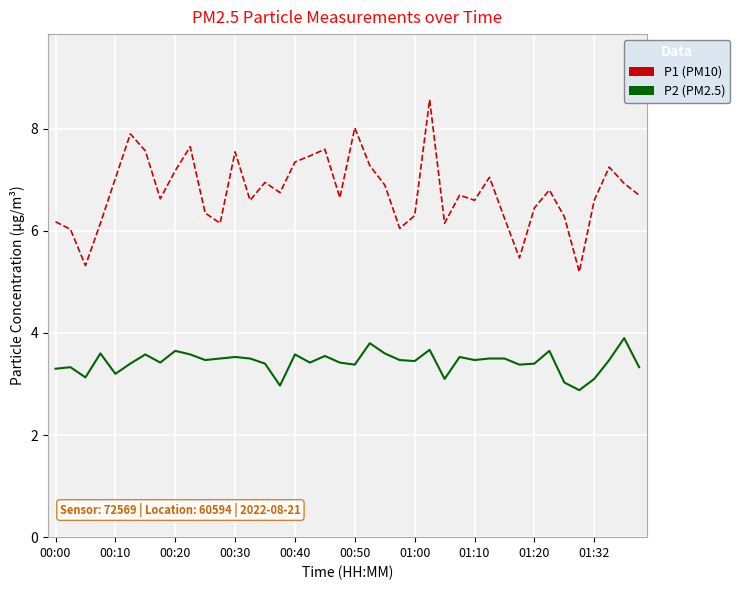

True or false: P1 (PM10) and P2 (PM2.5) intersect in this chart.

False